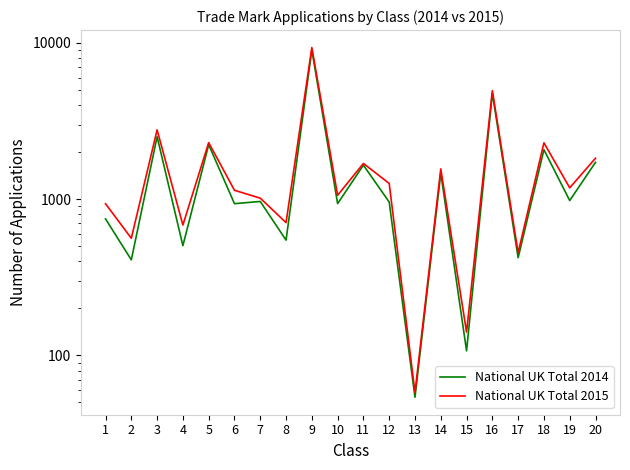

Is this an area chart (filled region under the line)?

No